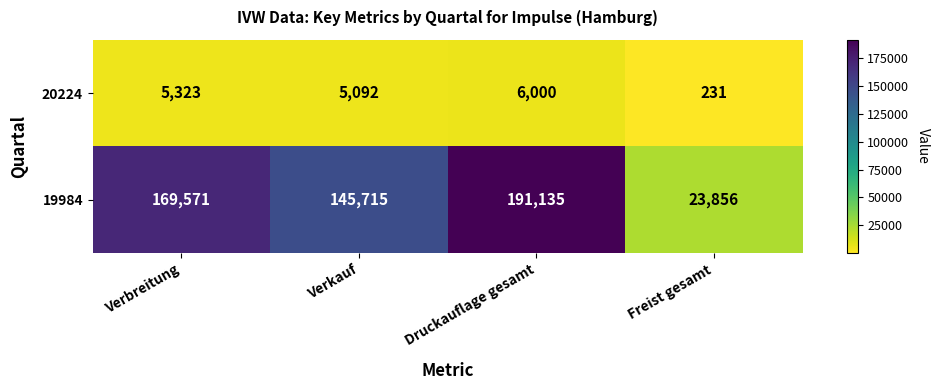

The value of 20224 at Verkauf is 5092. True or false?

True